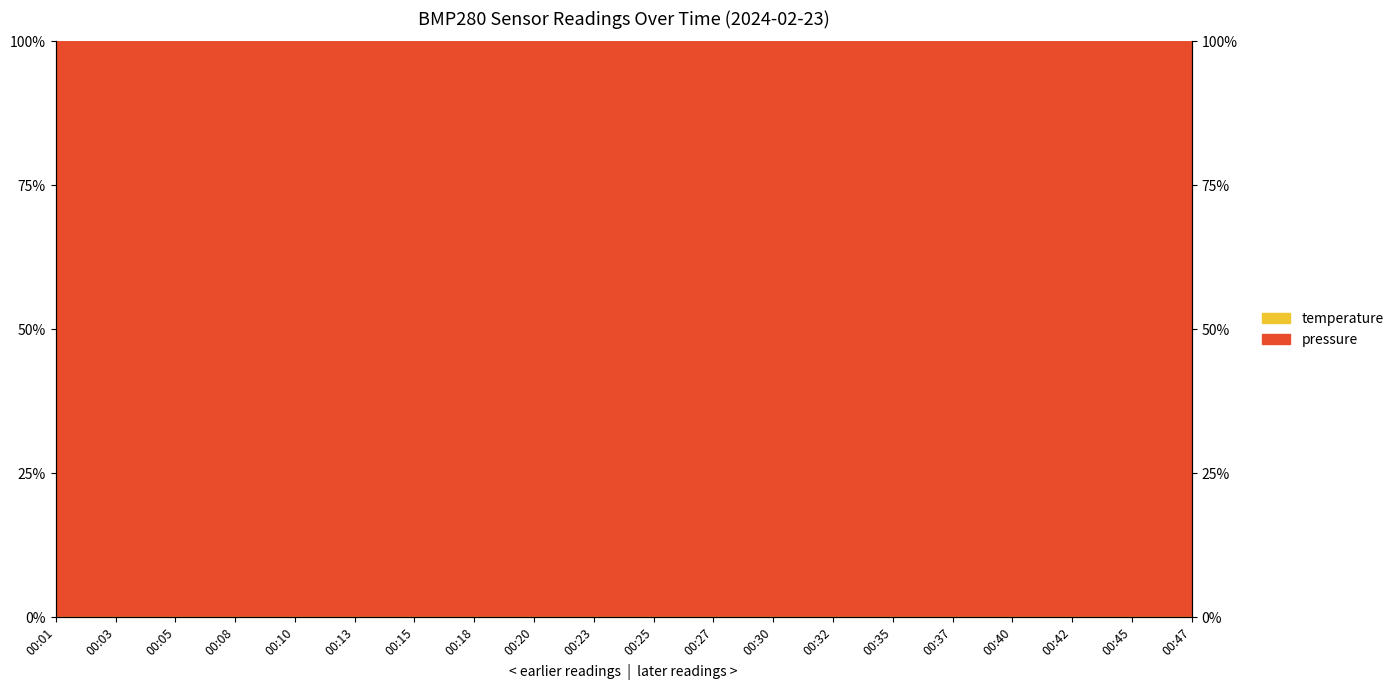

Where is the first local maximum?

00:05